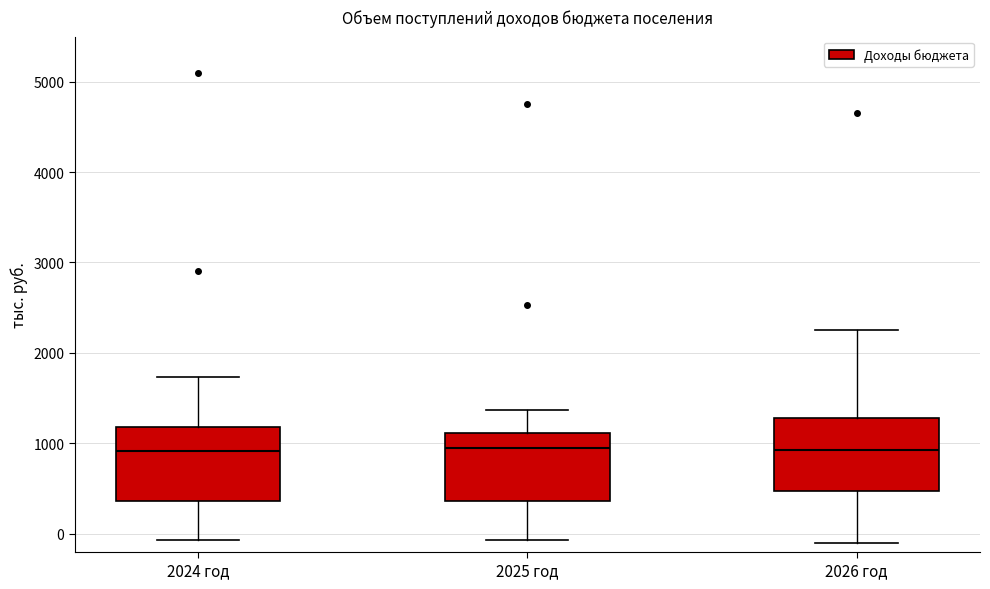

Reading left to right, transcribe this box plot: for each box, give where its median line is, the range the box spans, and where its two whiskers end, as read against the y-axis. The values are not printed on the chart, so give them approximately, as read against the axis.

2024 год: median 900, box 400 to 1200, whiskers -100 to 1700
2025 год: median 900, box 400 to 1100, whiskers -100 to 1400
2026 год: median 900, box 500 to 1300, whiskers -100 to 2300